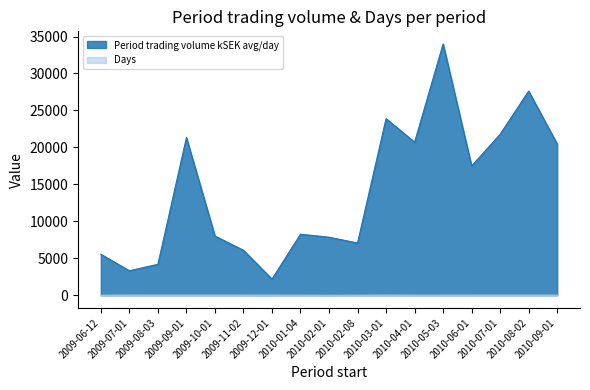

True or false: Days and Period trading volume kSEK avg/day intersect in this chart.

False